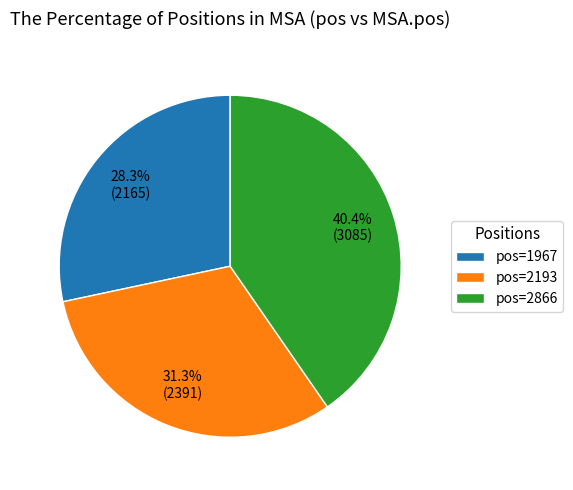

Does pos=2866 account for over 50% of the chart?

No